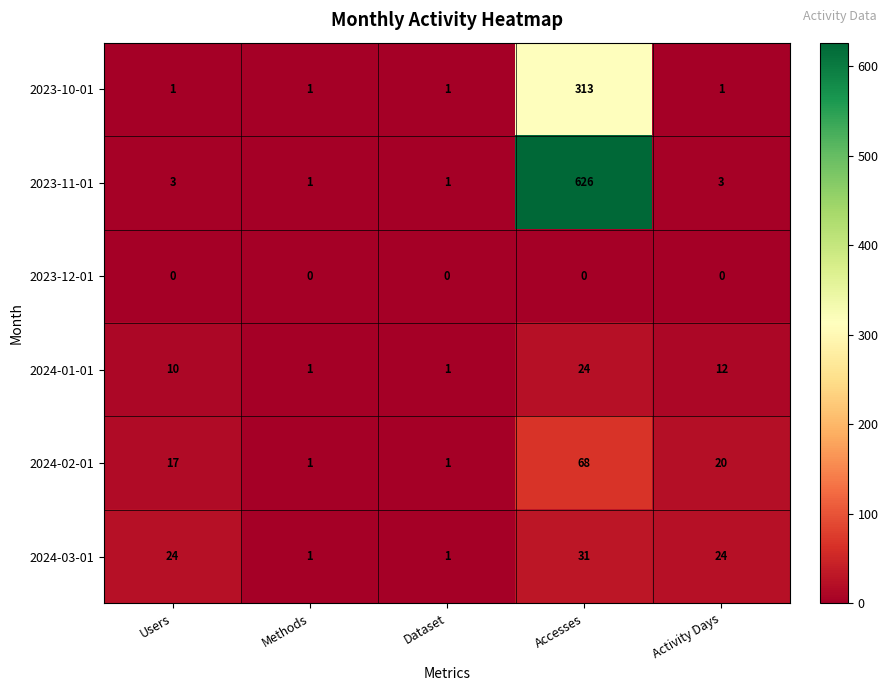

What is the approximate value of 2024-03-01 at Activity Days?

24